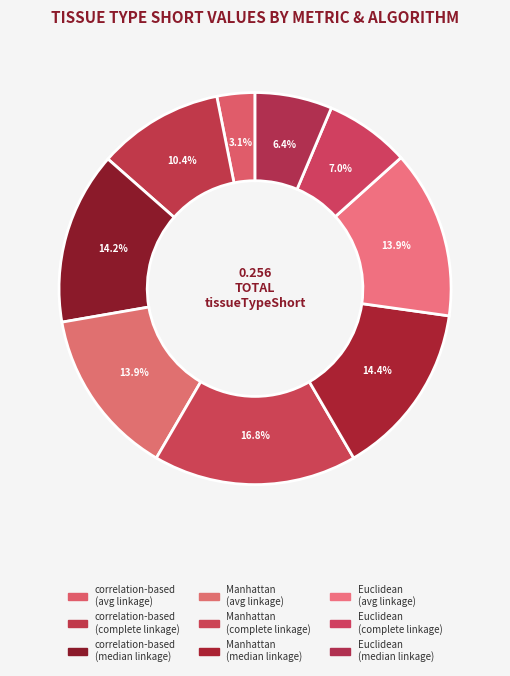

How many segments does this pie chart have?

9